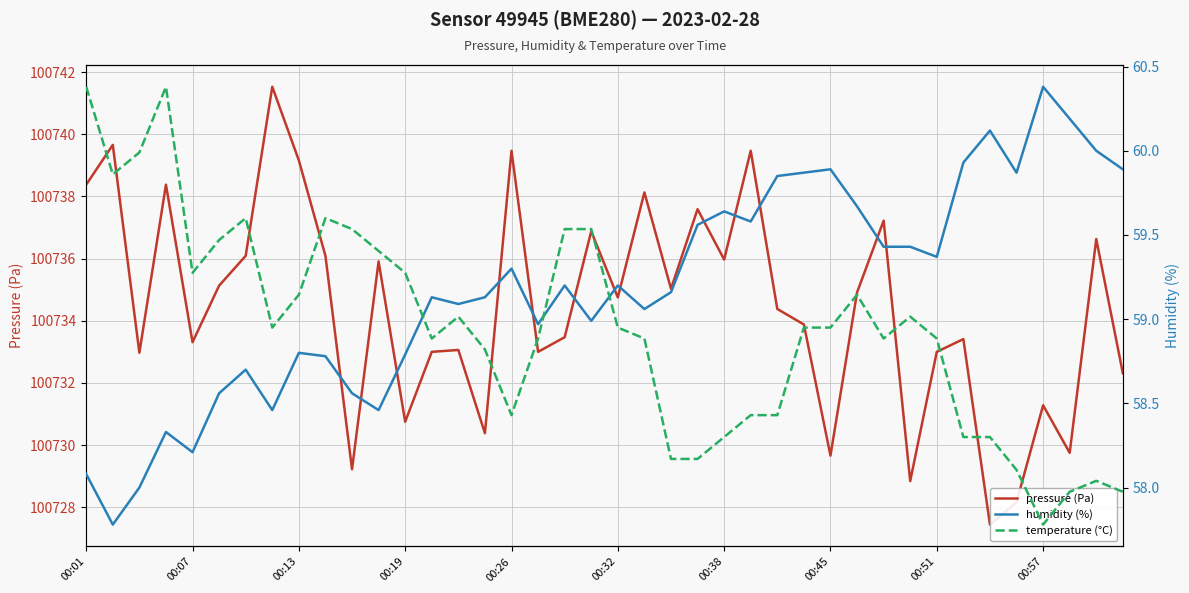

What are all the series names shown in the legend?

pressure (Pa), humidity (%), temperature (°C)